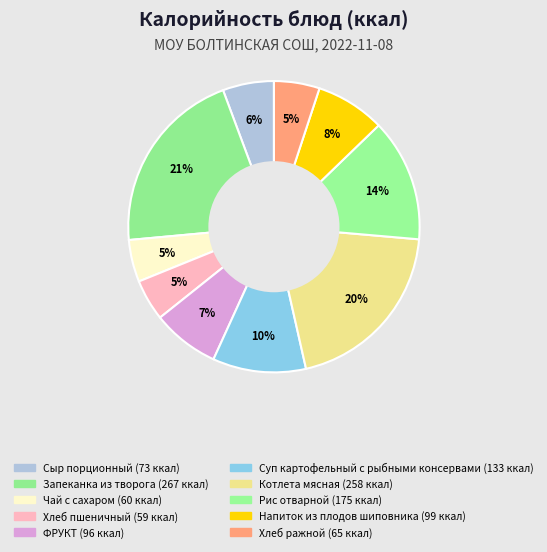

To the nearest percent, what is the difference between the largest and smallest slice percentages?

16%